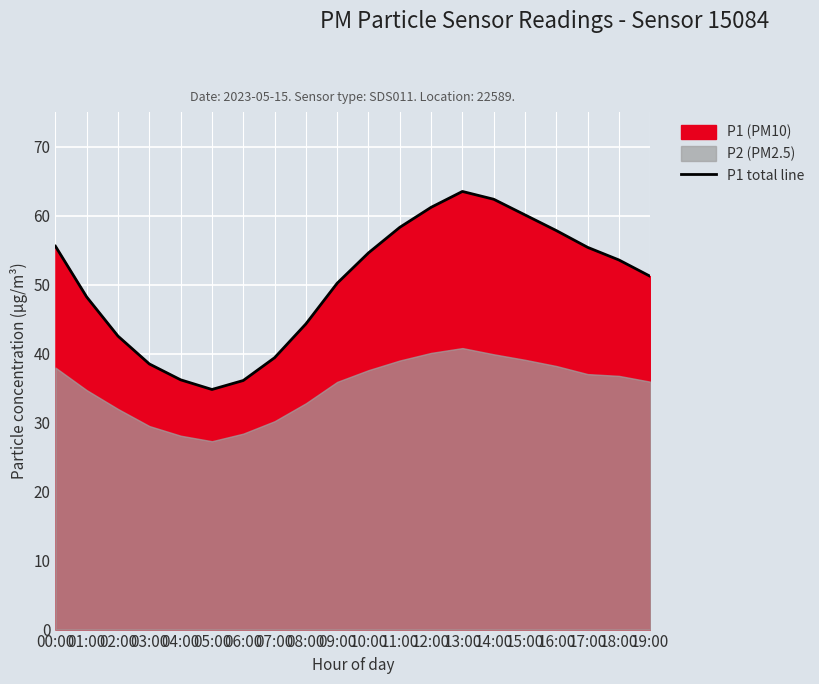

Reading right to left, what are all the values shown in this chart?

51.2	53.6	55.4	57.8	60.1	62.4	63.5	61.2	58.3	54.6	50.2	44.3	39.4	36.1	34.8	36.2	38.5	42.5	48.2	55.6